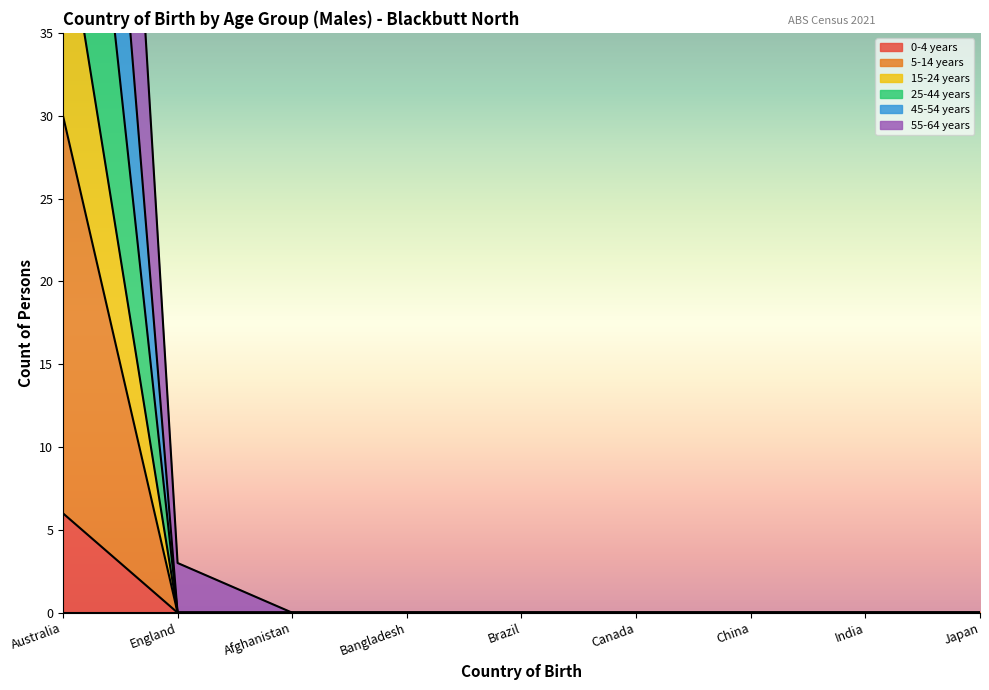

True or false: 0-4 years has a value of -4 at China.

False